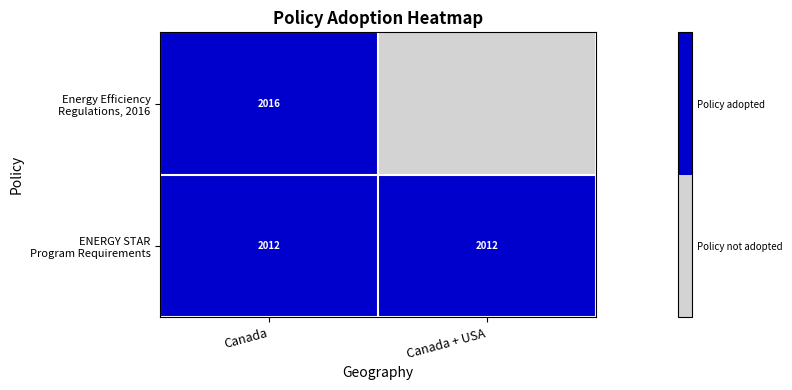

What is the difference between the highest and lowest values at Canada?

4